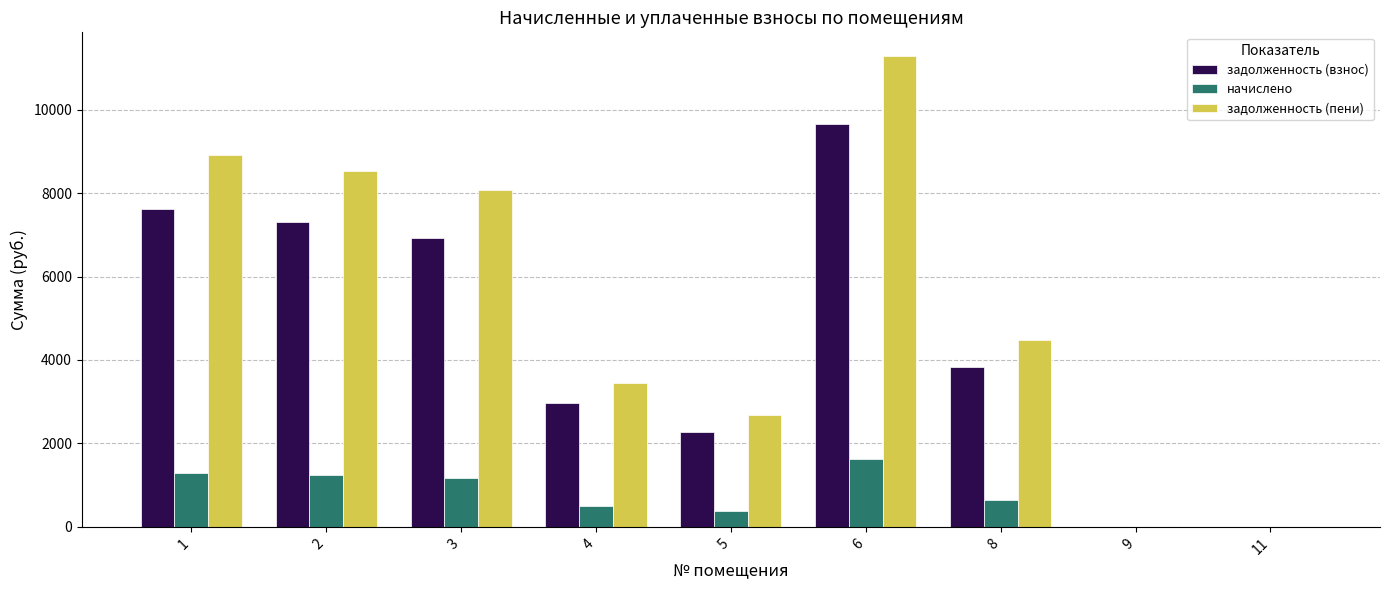

Where is задолженность (взнос) nearest to the value 4828?

8